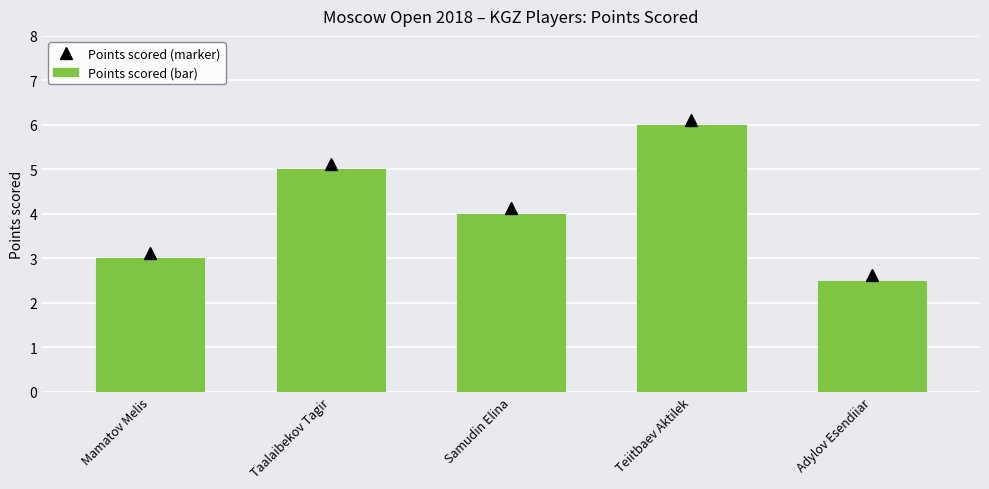

Count the values in the range 3 to 5.

3